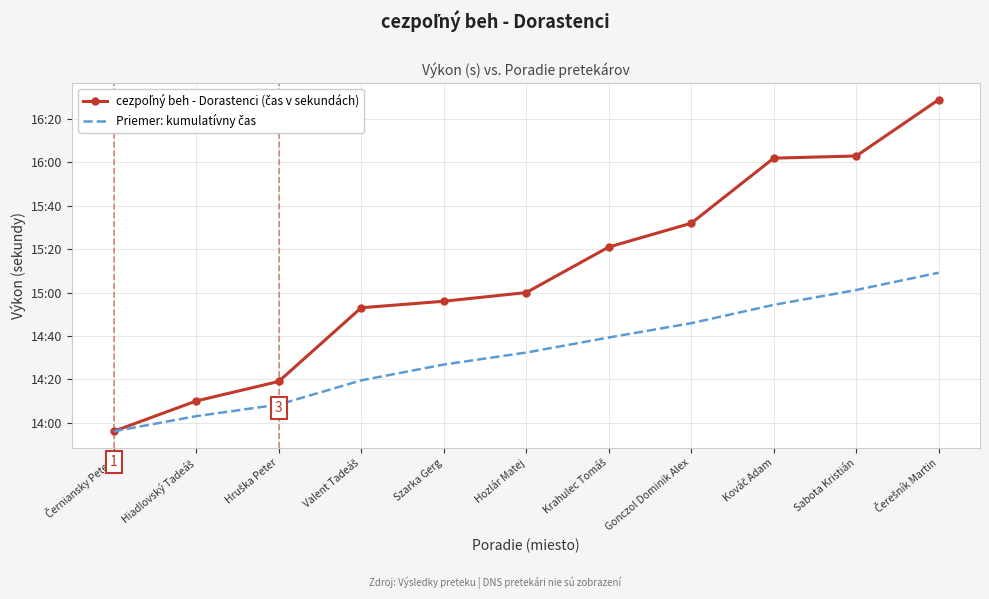

At which label does cezpoľný beh - Dorastenci (čas v sekundách) reach its minimum?

Černiansky Peter